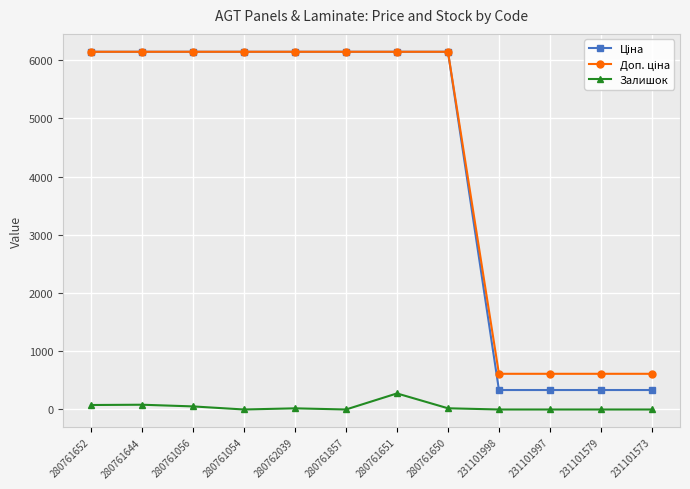

What is the maximum value for Залишок?

276.0